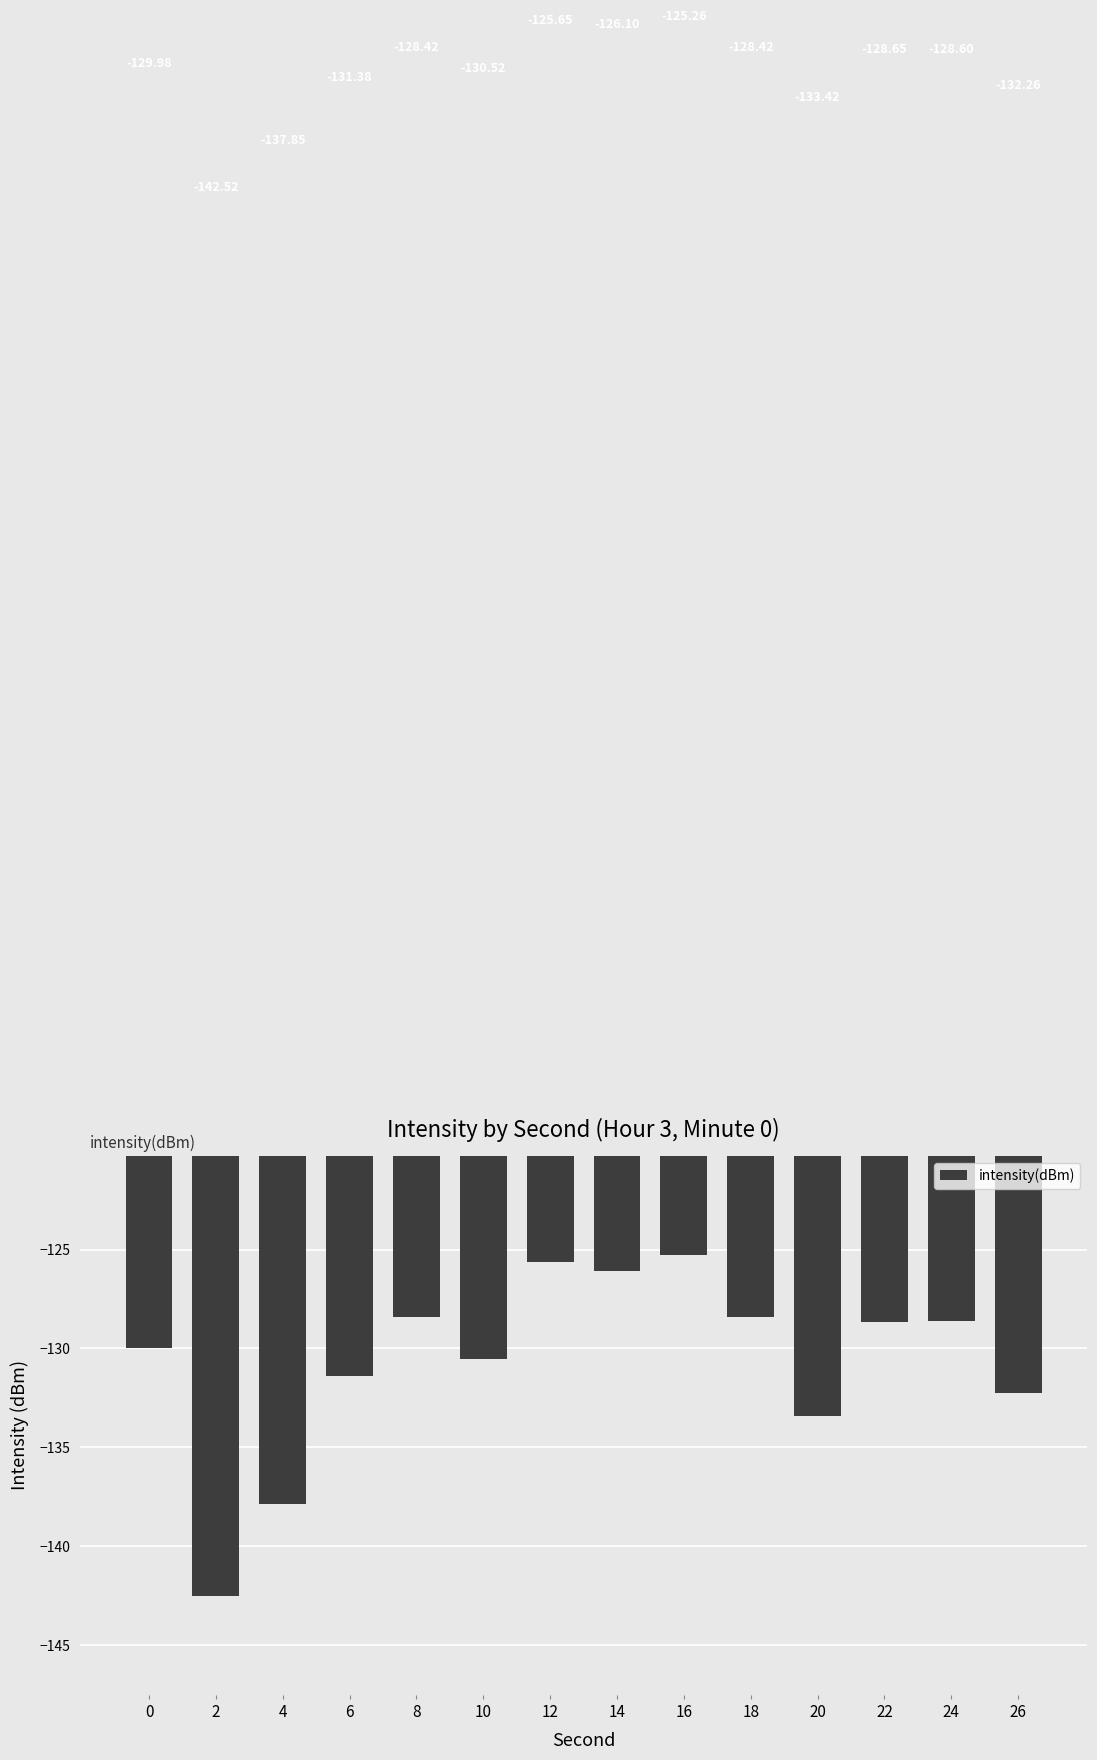

What is the sum of all values?

-1829.0